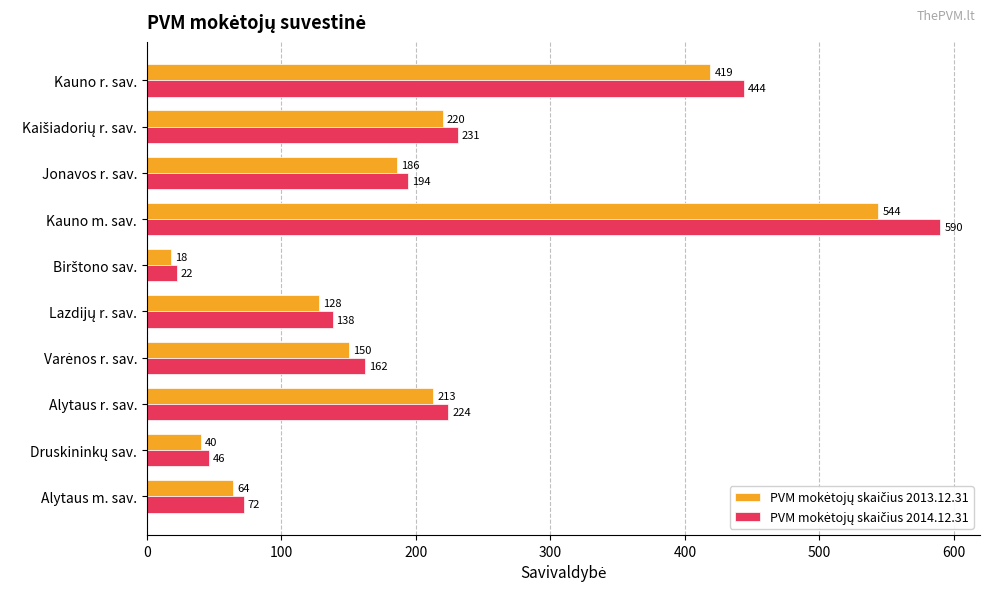

At how many categories does at least one series exceed 513?

1